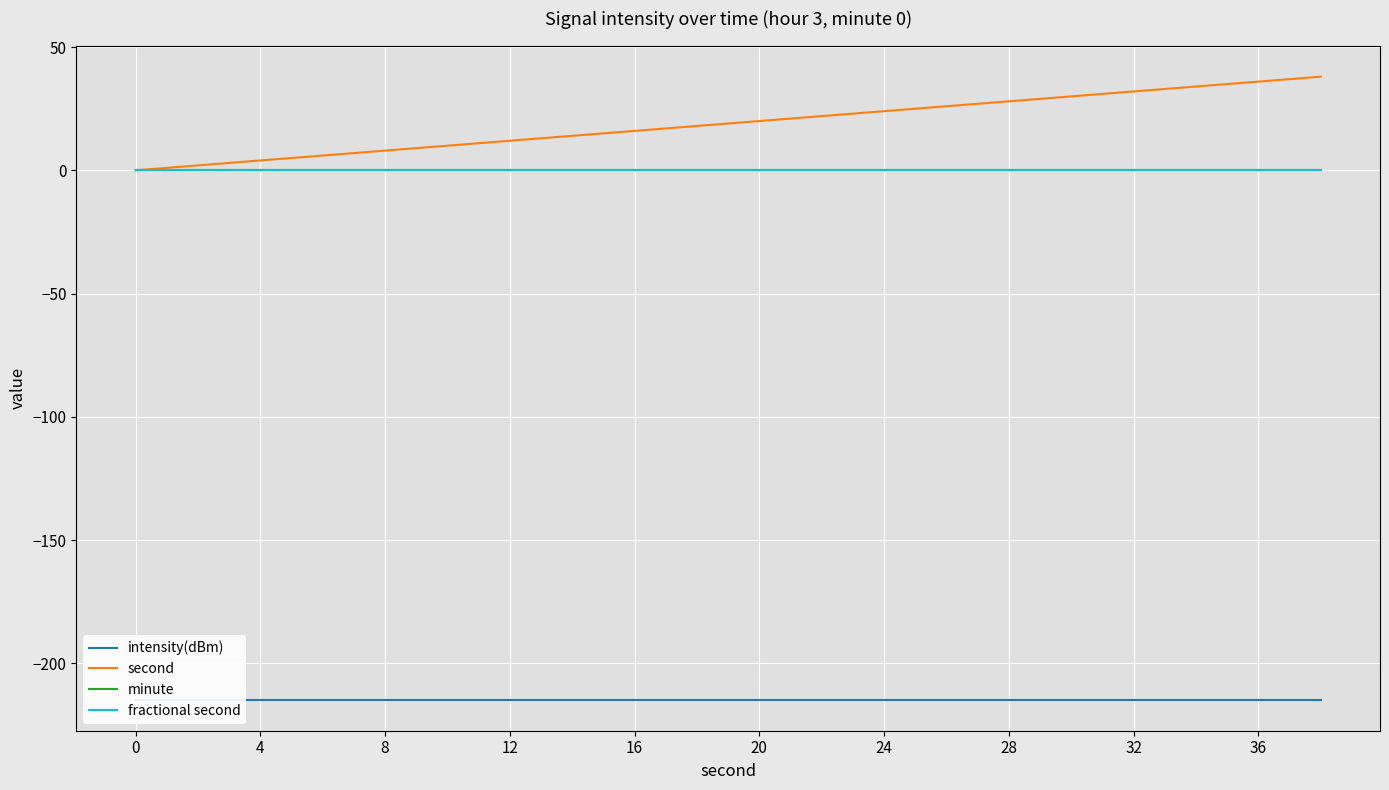

True or false: second and intensity(dBm) cross at least once.

False